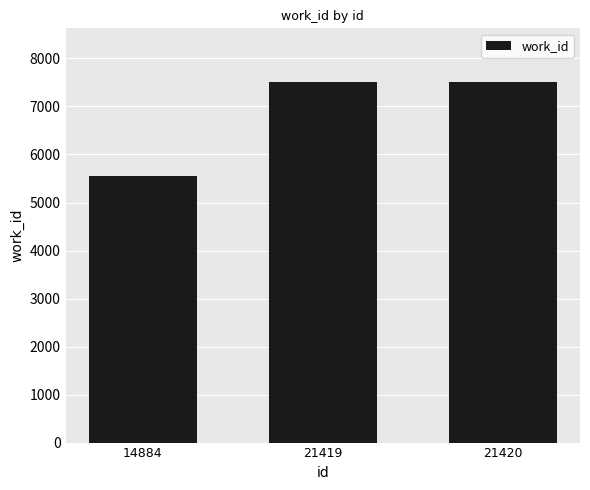

What is the ratio of the value at 14884 to the value at 21419?

0.7